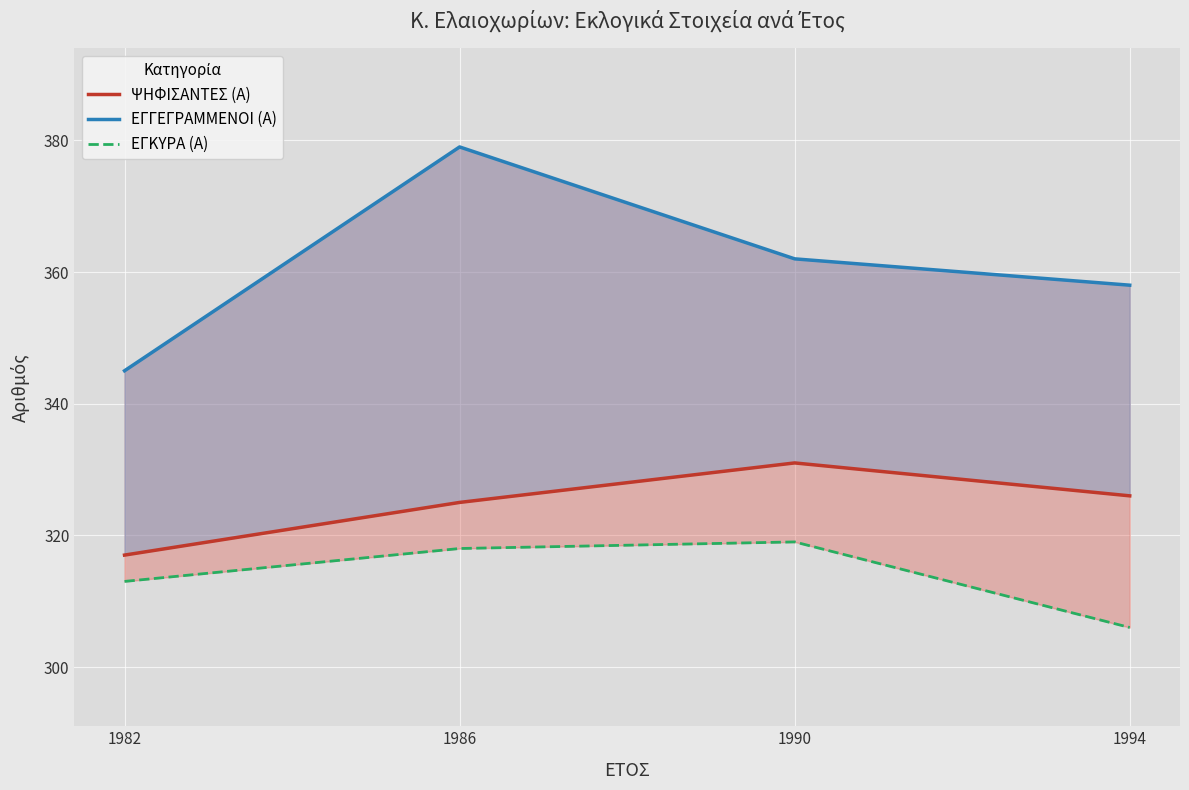

What is the total value across all series at 1994?

990